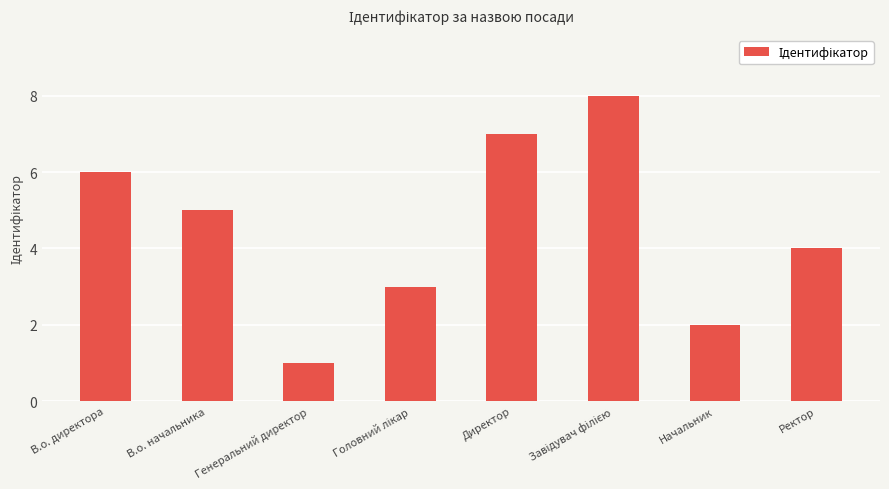

Approximately how many times larger is the value at Начальник compared to Директор?

0.3